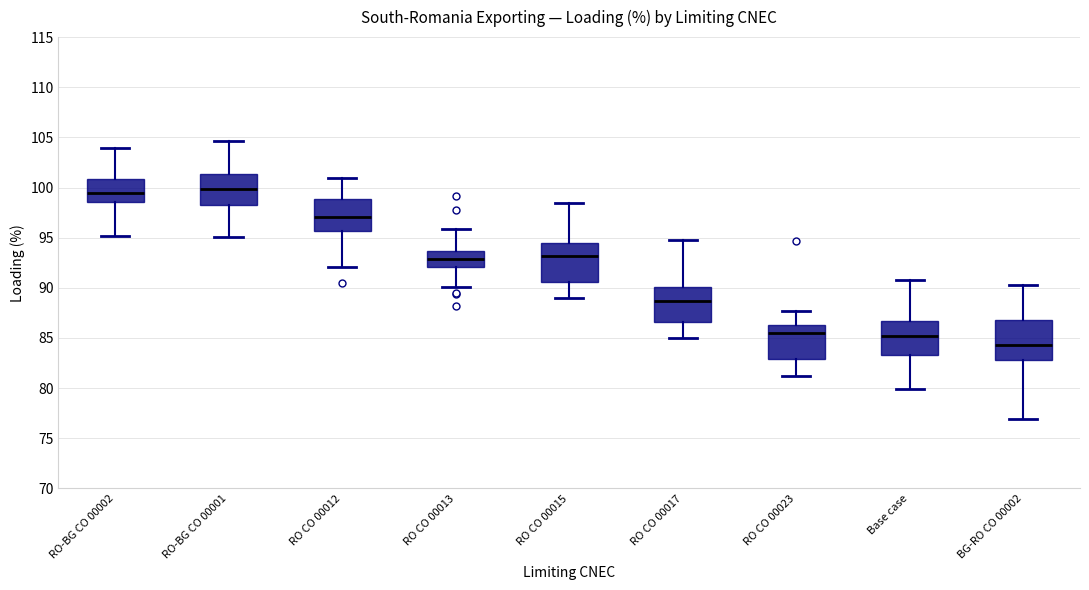

Reading left to right, read every box against the y-axis: the position of its median line, the range the box covers, and the ends of its whiskers. The values are not printed on the chart, so give them approximately, as read against the axis.

RO-BG CO 00002: median 99.5, box 98.5 to 101.0, whiskers 95.0 to 104.0
RO-BG CO 00001: median 100.0, box 98.0 to 101.5, whiskers 95.0 to 104.5
RO CO 00012: median 97.0, box 95.5 to 99.0, whiskers 92.0 to 101.0
RO CO 00013: median 93.0, box 92.0 to 93.5, whiskers 90.0 to 96.0
RO CO 00015: median 93.0, box 90.5 to 94.5, whiskers 89.0 to 98.5
RO CO 00017: median 88.5, box 86.5 to 90.0, whiskers 85.0 to 95.0
RO CO 00023: median 85.5, box 83.0 to 86.5, whiskers 81.0 to 87.5
Base case: median 85.0, box 83.5 to 86.5, whiskers 80.0 to 91.0
BG-RO CO 00002: median 84.5, box 83.0 to 87.0, whiskers 77.0 to 90.5